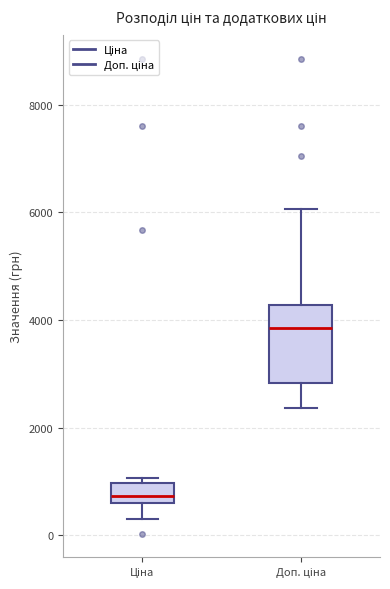

Which box is the tallest, from its lower edge to its upper edge?

Доп. ціна